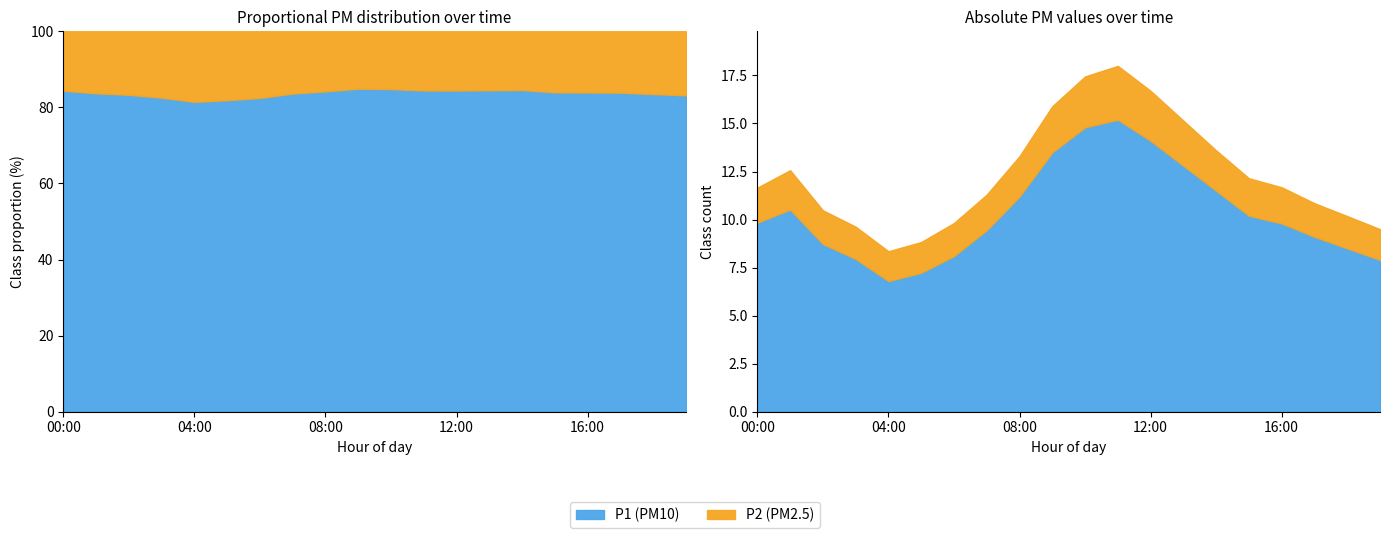

Which label corresponds to the smallest value in the chart?

04:00